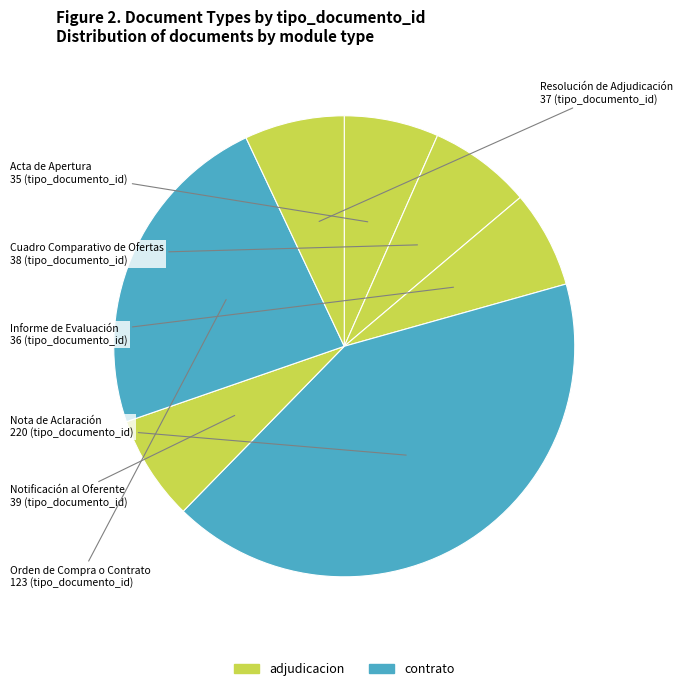

Which slice is the largest?

Nota de Aclaración